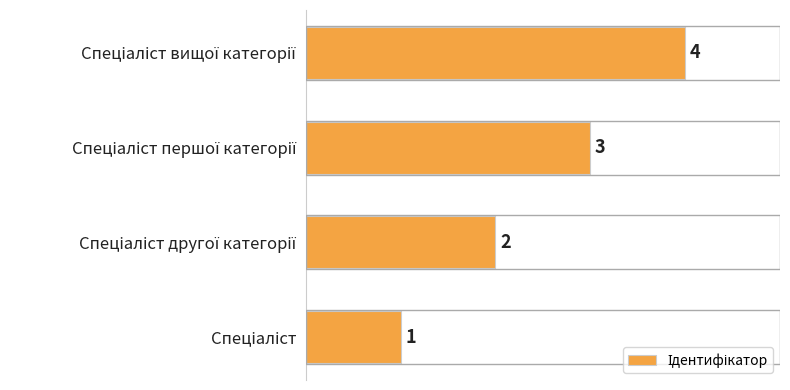

Count the number of categories in the chart.

4